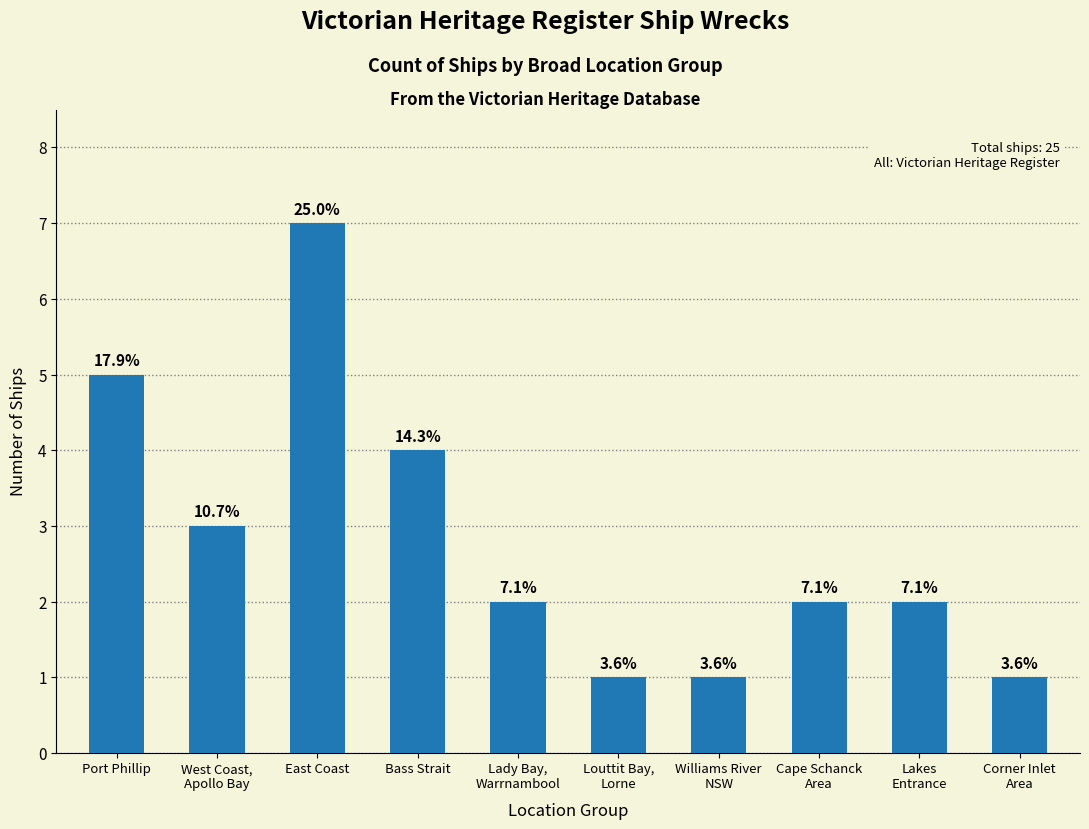

What is the approximate value at Louttit Bay,
Lorne?

1